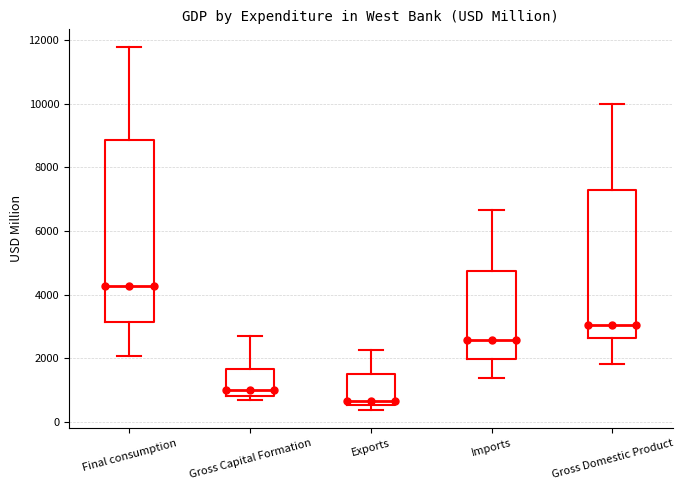

Reading left to right, read every box against the y-axis: the position of its median line, the range the box covers, and the ends of its whiskers. The values are not printed on the chart, so give them approximately, as read against the axis.

Final consumption: median 4200, box 3200 to 8800, whiskers 2000 to 11800
Gross Capital Formation: median 1000, box 800 to 1600, whiskers 600 to 2600
Exports: median 600 (just above the box's lower edge), box 600 to 1400, whiskers 400 to 2200
Imports: median 2600, box 2000 to 4800, whiskers 1400 to 6600
Gross Domestic Product: median 3000, box 2600 to 7200, whiskers 1800 to 10000